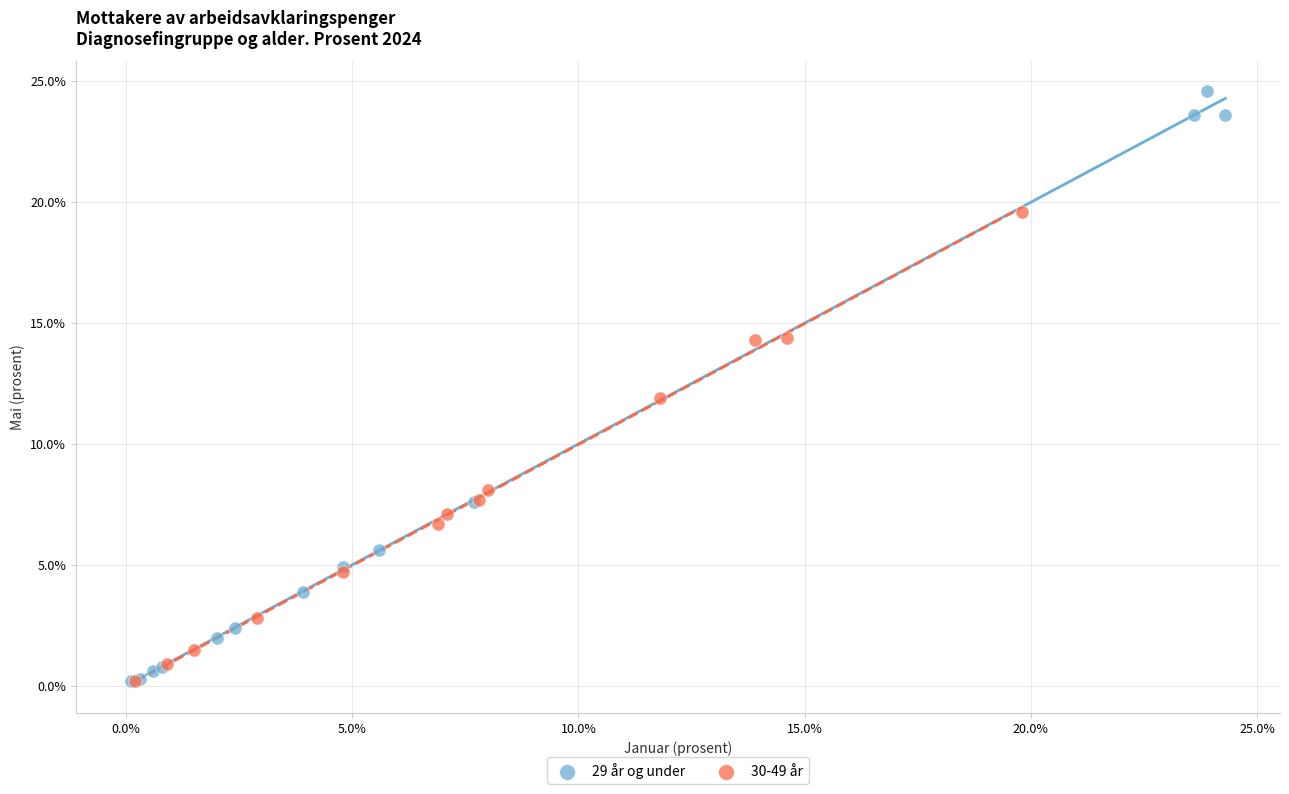

Which series has the largest Y range (max minus min)?

29 år og under